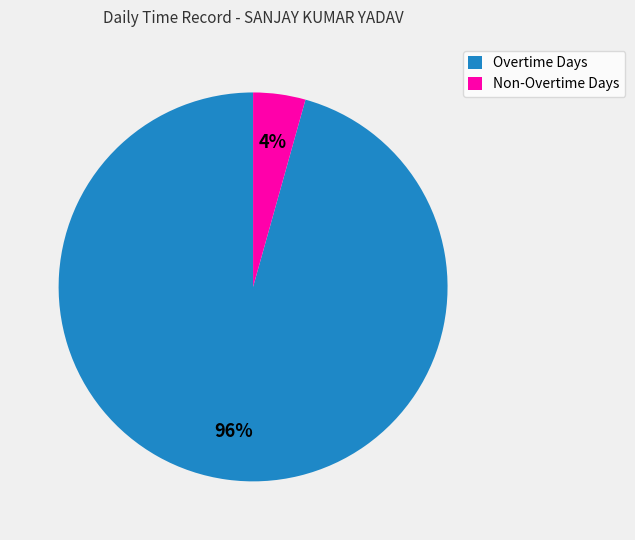

To the nearest percent, what is the average slice percentage?

50%